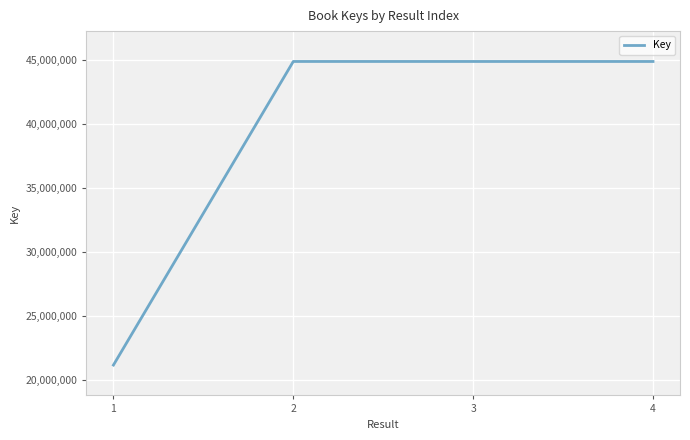

What is the maximum value shown in the chart?

44919105